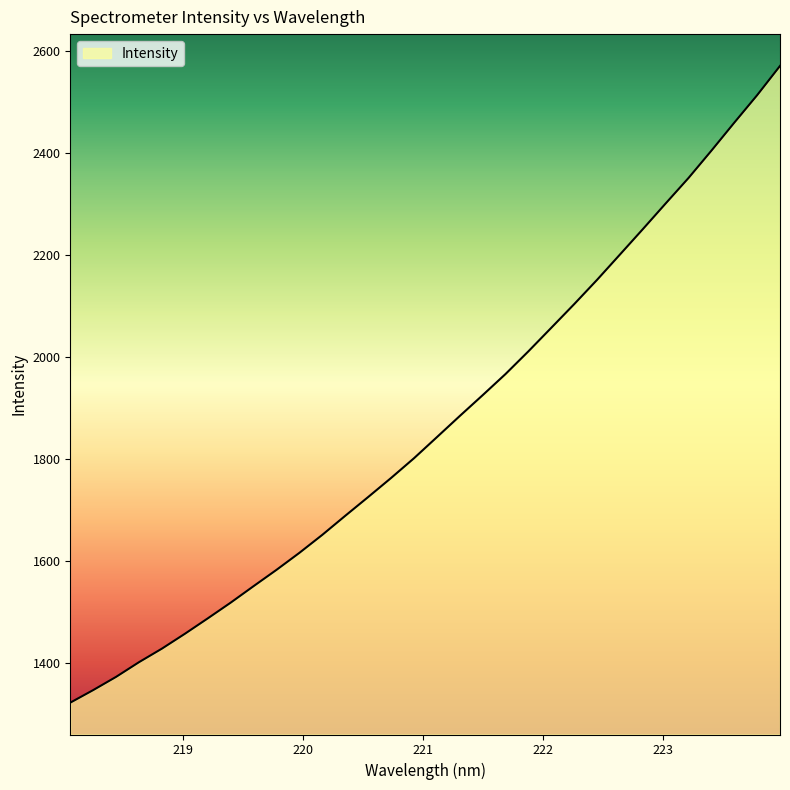

What is the difference between the maximum and minimum values?

1247.7